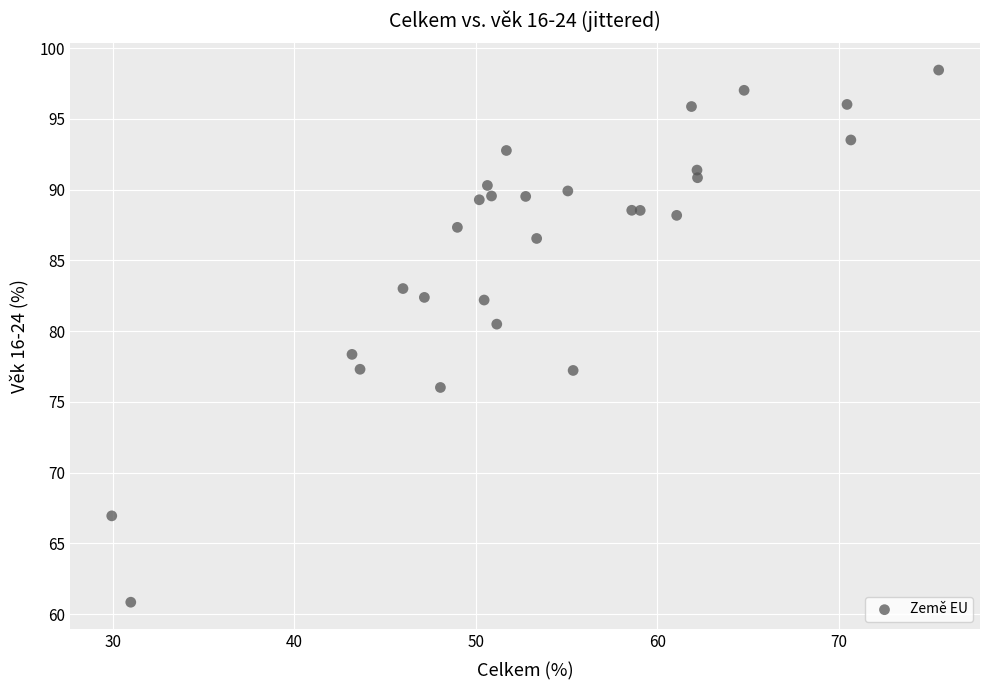

What Y value in the scatter plot is closest to 79?

78.4